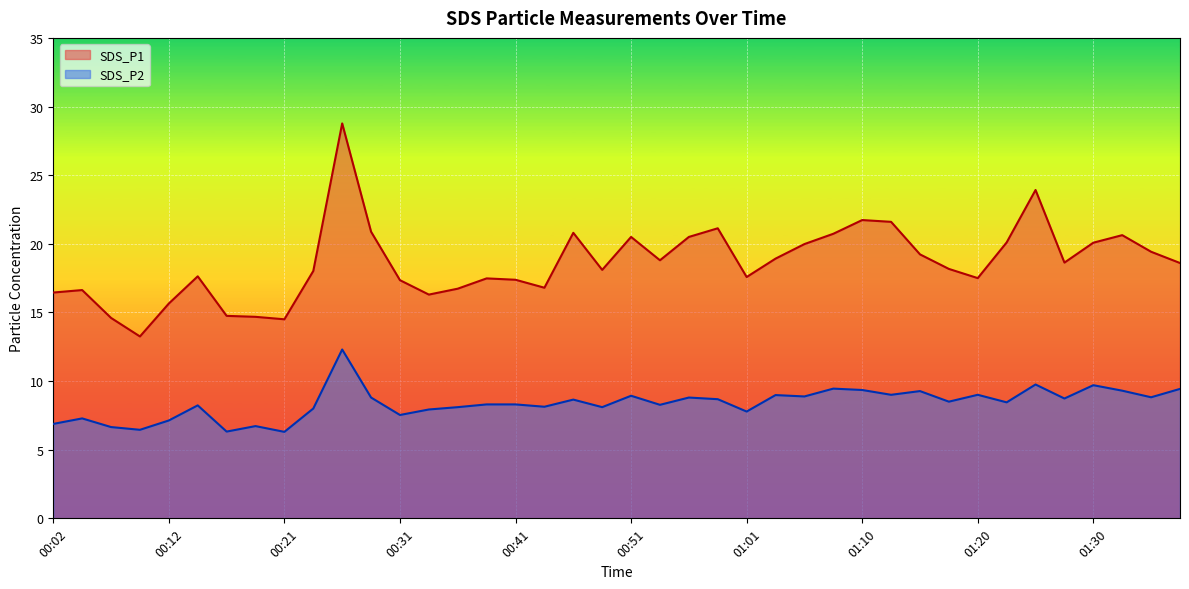

What is the difference between the second highest and second lowest values in the SDS_P2 series?

3.4